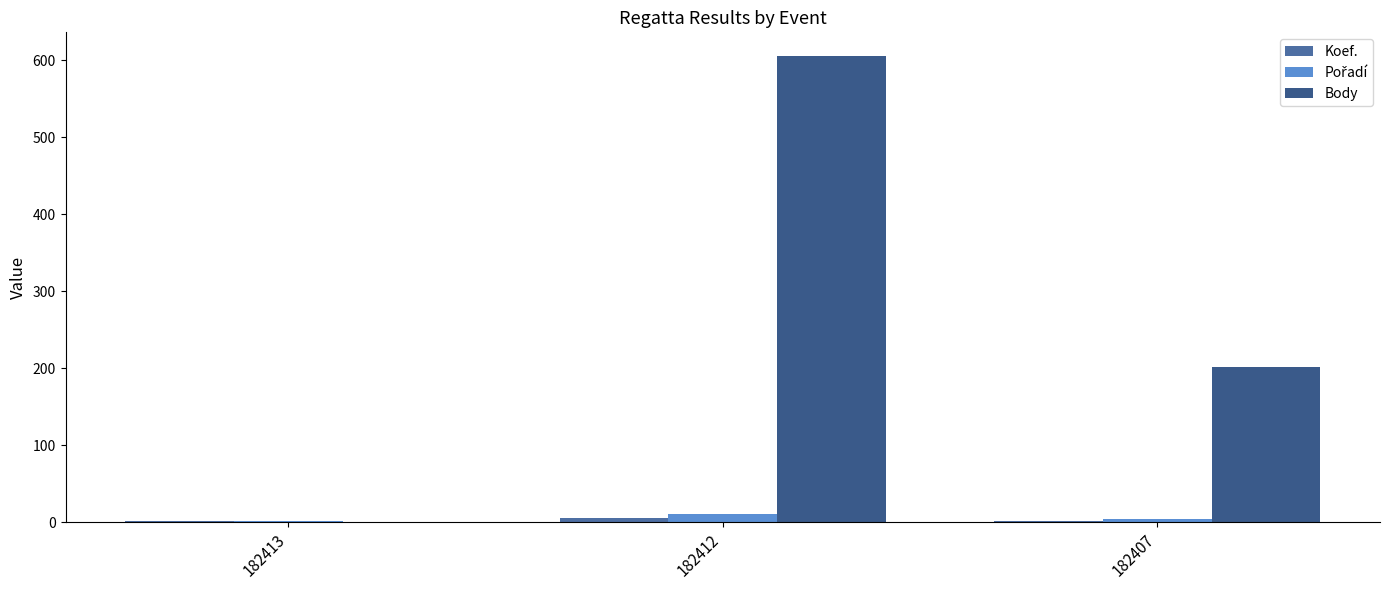

Rank the series at 182413 from lowest to highest value.

Body, Koef., Pořadí